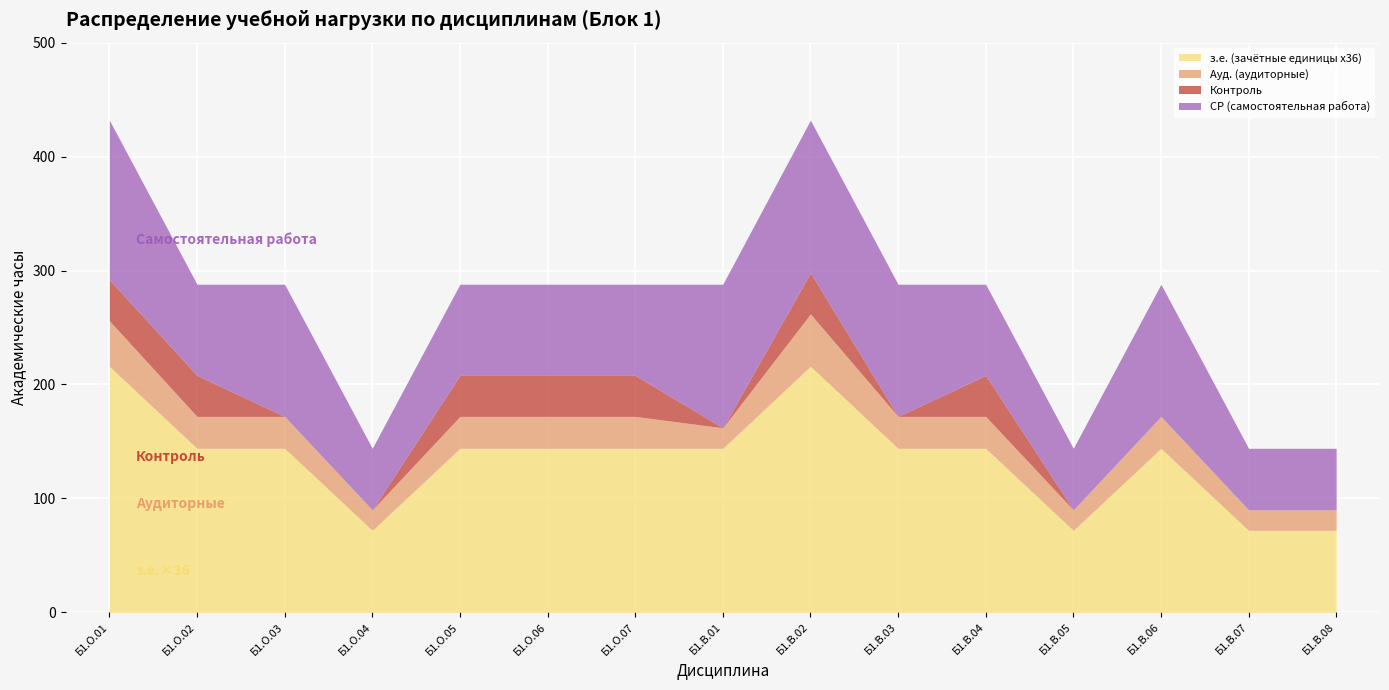

Which series has the largest total across all categories?

з.е. (зачётные единицы x36)